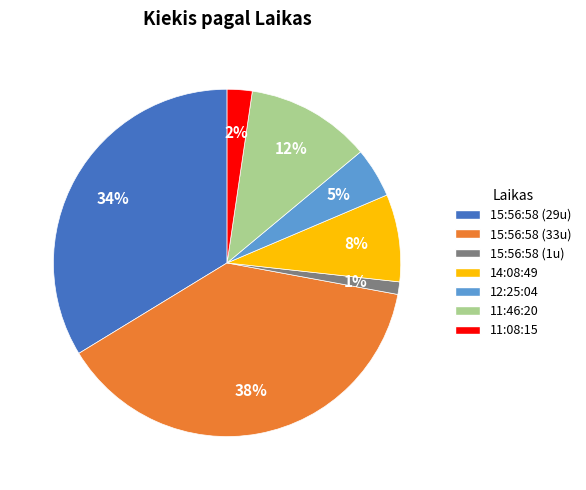

Between 12:25:04 and 14:08:49, which is larger?

14:08:49